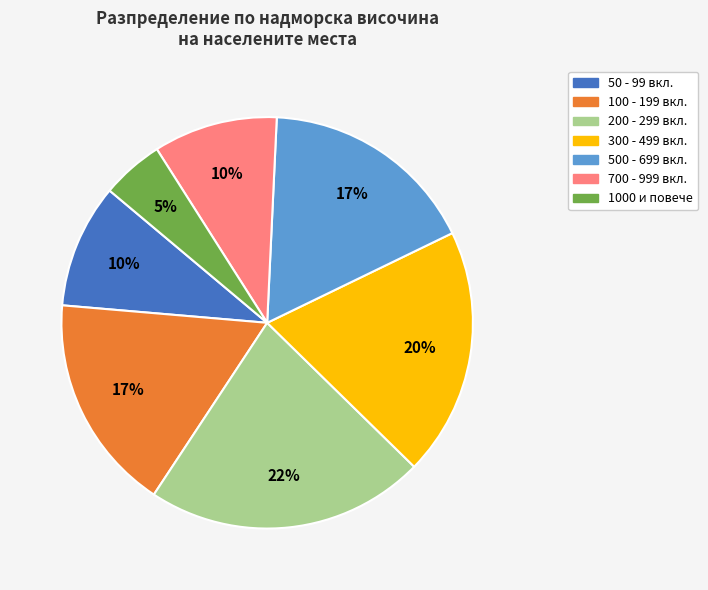

Is there any slice that represents more than half of the pie?

No